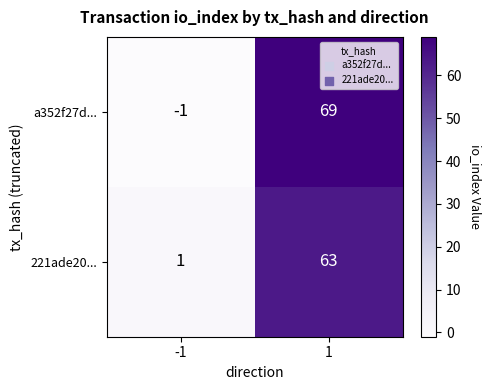

The a352f27d... series shows -2 at -1. True or false?

False